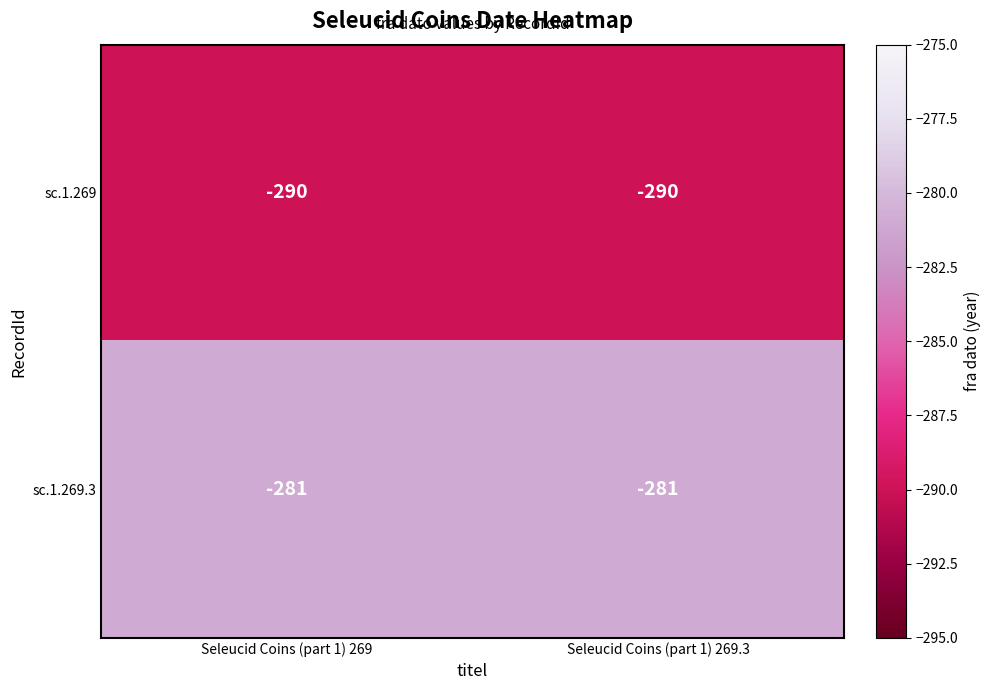

What is the approximate value of sc.1.269.3 at Seleucid Coins (part 1) 269?

-281